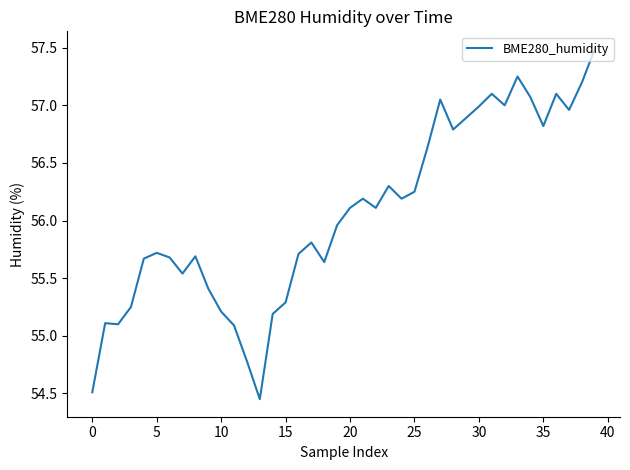

What is the difference between the maximum and minimum values?

3.0